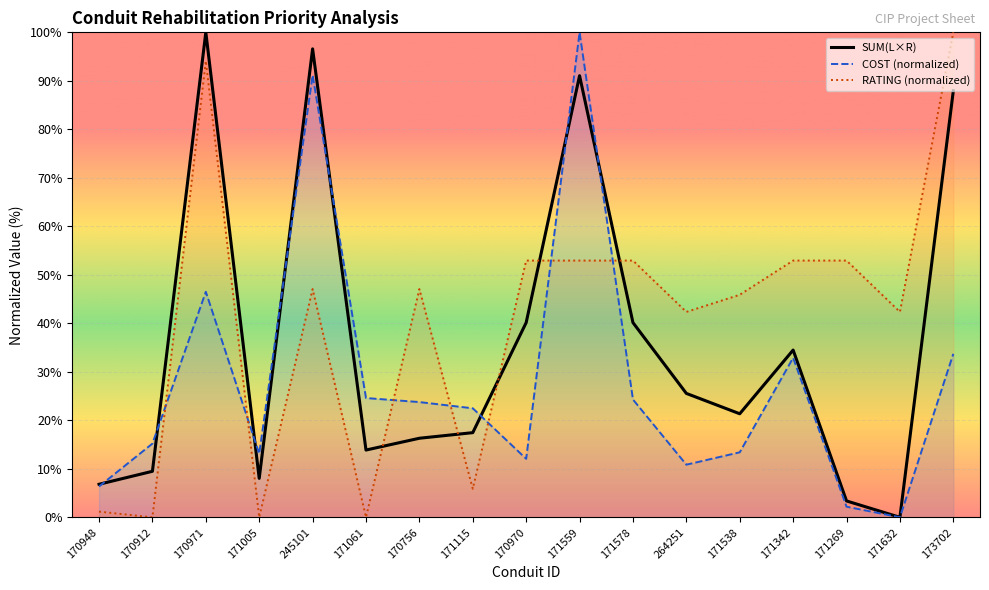

What is the difference between the maximum and minimum values?

100.0